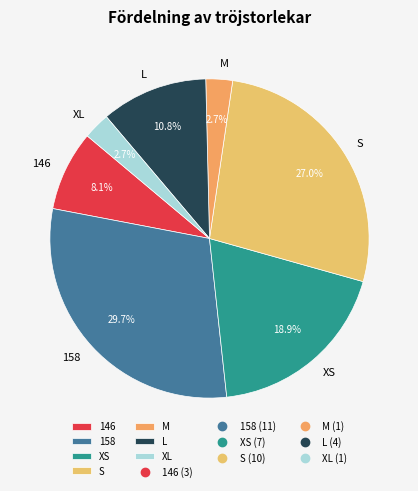

To the nearest percent, what is the combined percentage of XS and L?

30%